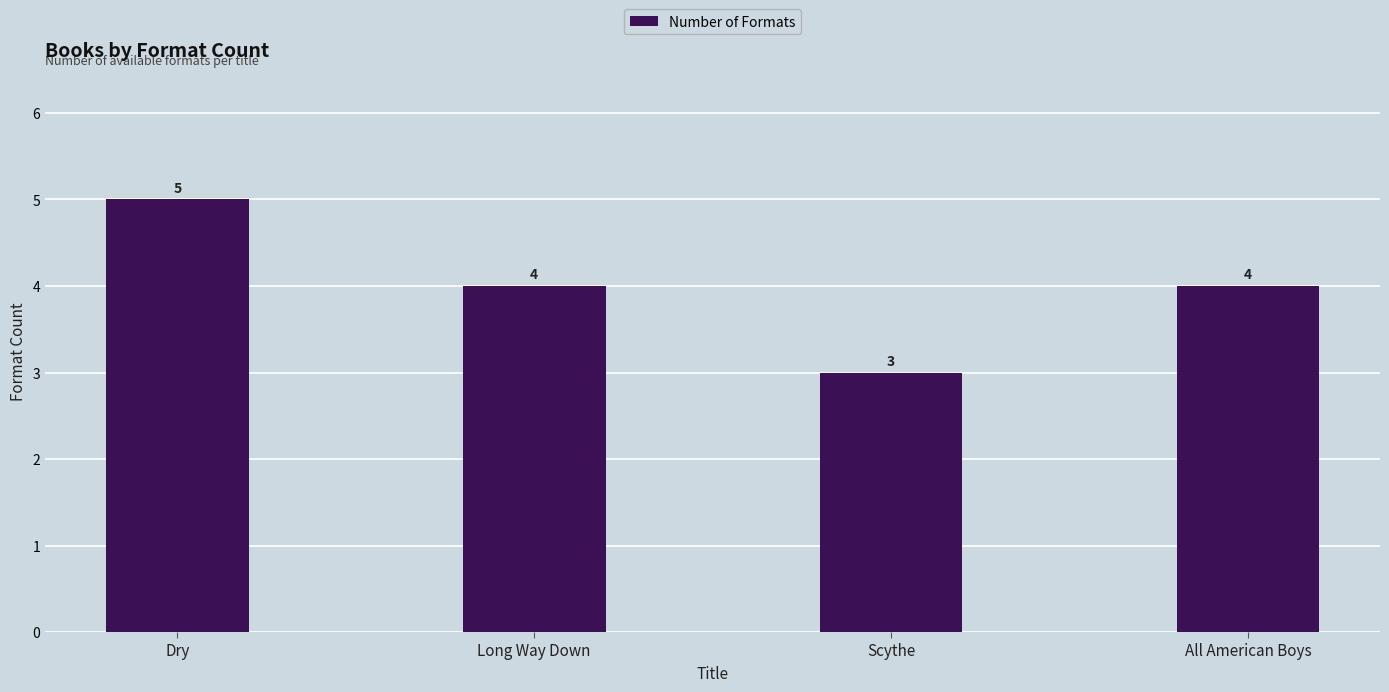

The chart shows a value of 5 at Dry. True or false?

True